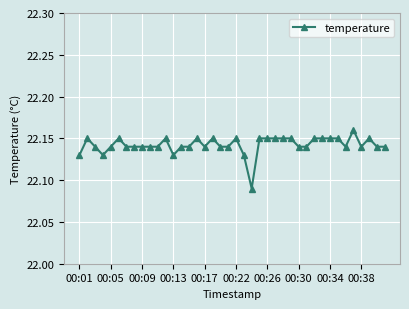

True or false: there are more than 0 points higher than both neighbors.

True